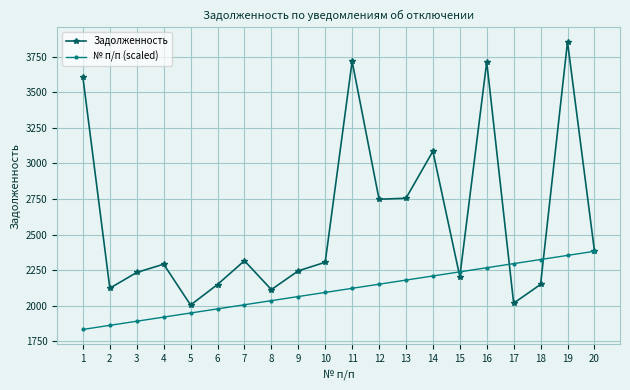

Where is the first local maximum for Задолженность?

4